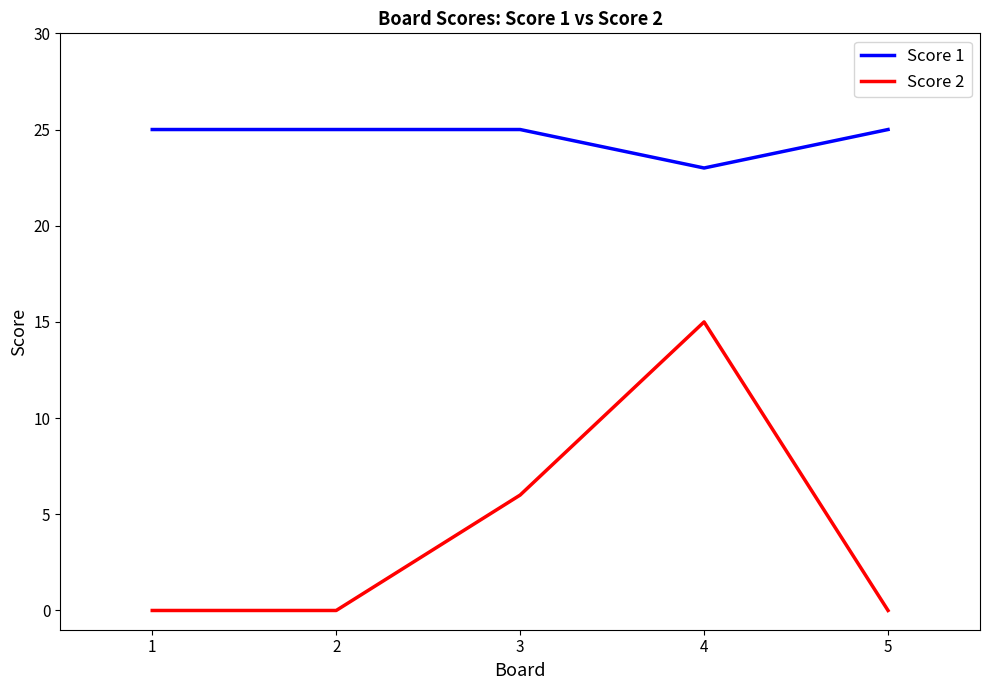

Is it true that Score 2 equals 4 at 3?

False